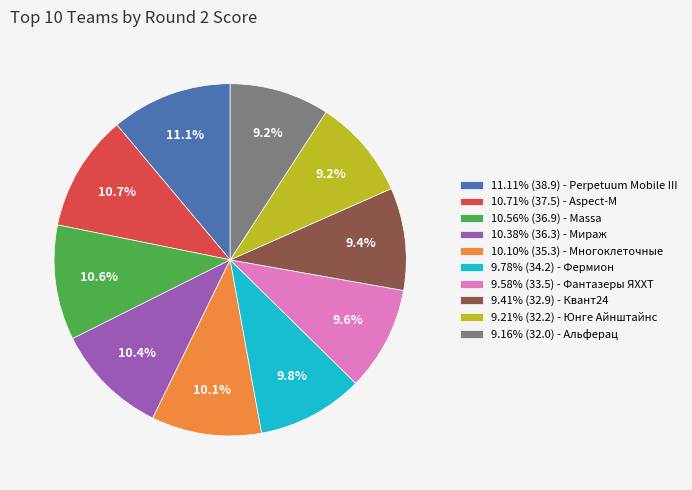

What percentage is NOT represented by 9.58% (33.5) - Фантазеры ЯХХТ?

90.4%